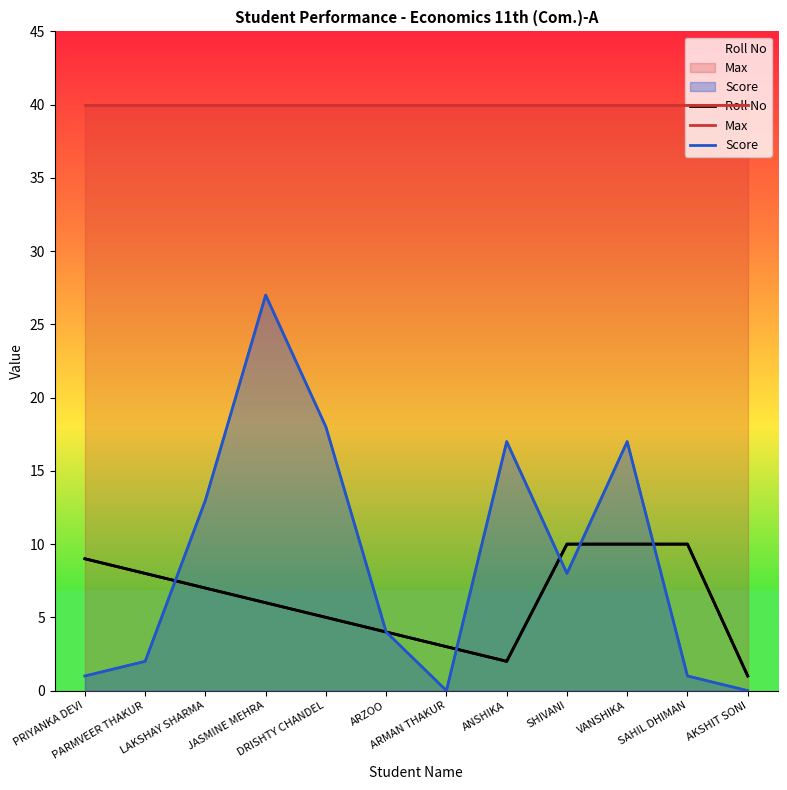

What is the spread (max minus min) of values at JASMINE MEHRA?

34